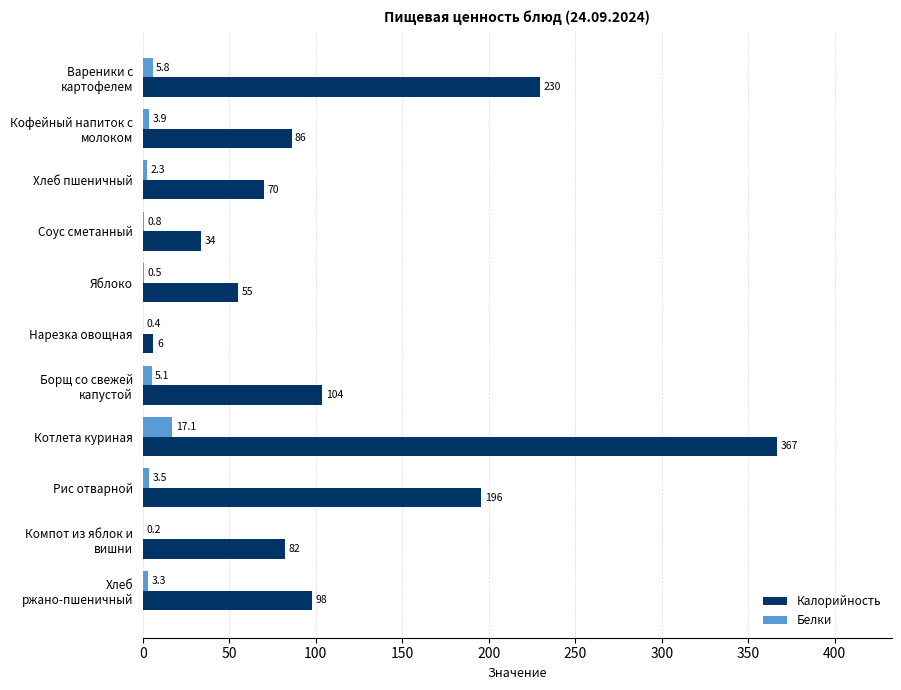

Which series has the largest total across all categories?

Калорийность